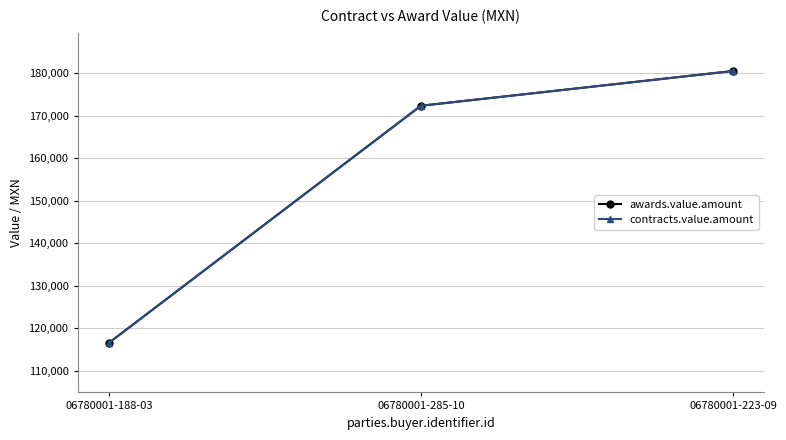

What is the maximum value shown in the chart?

180576.0